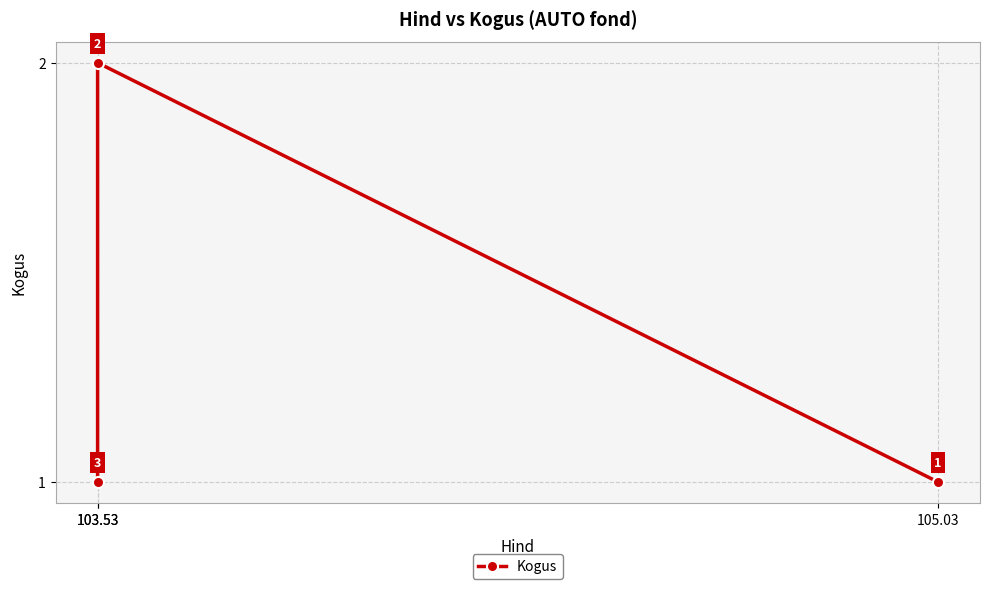

What is the average value?

1